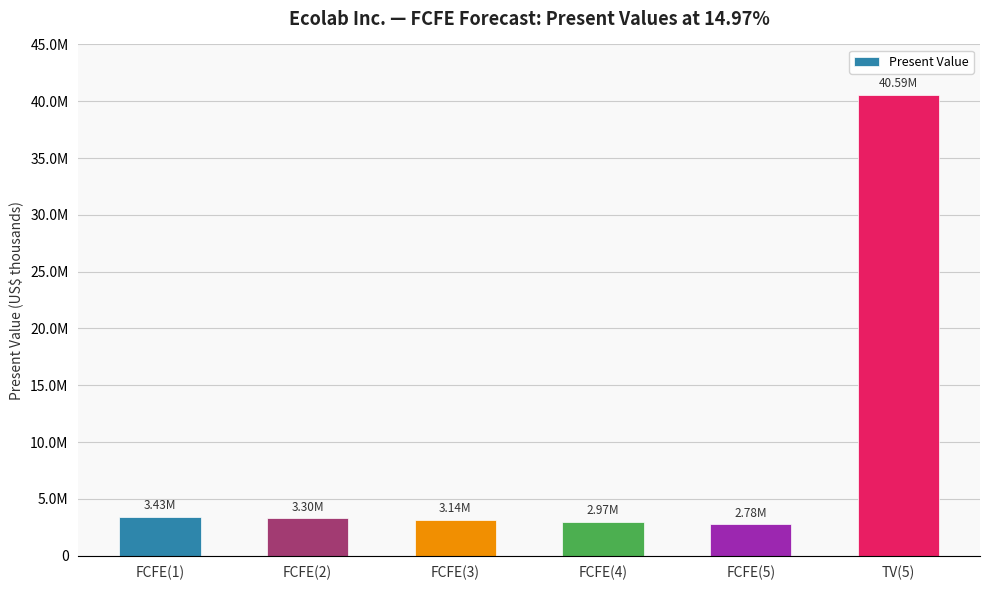

What is the label of the 4th bar from the right?

FCFE(3)